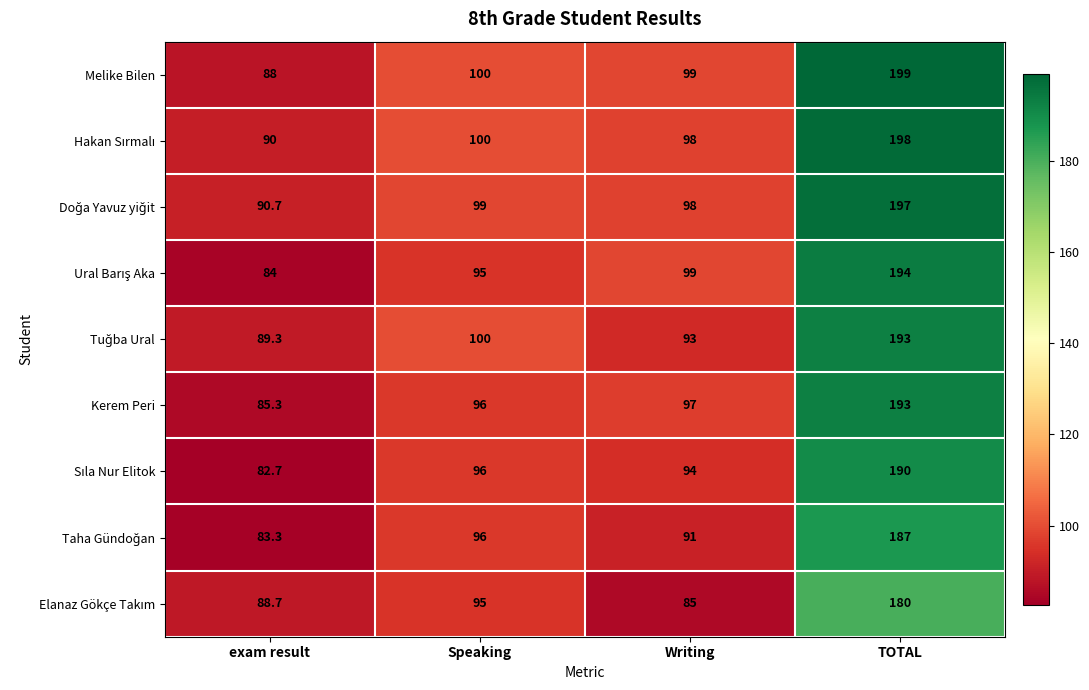

What is the difference between the maximum and minimum values in the Kerem Peri series?

107.7